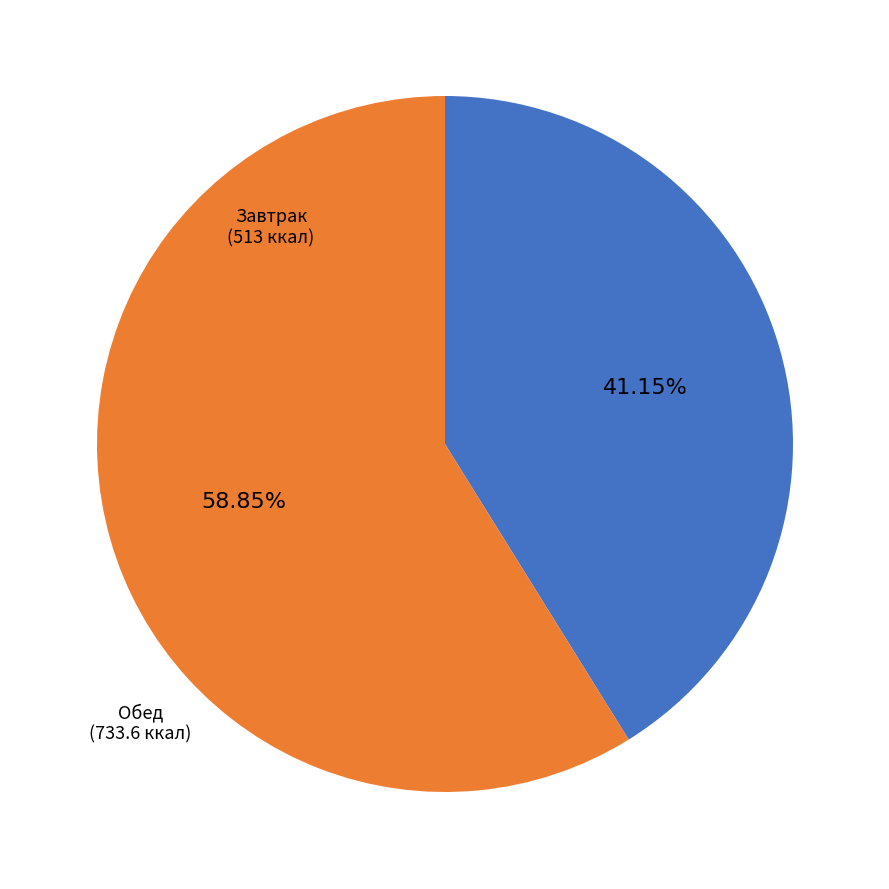

Which category has the biggest portion of the pie?

Обед